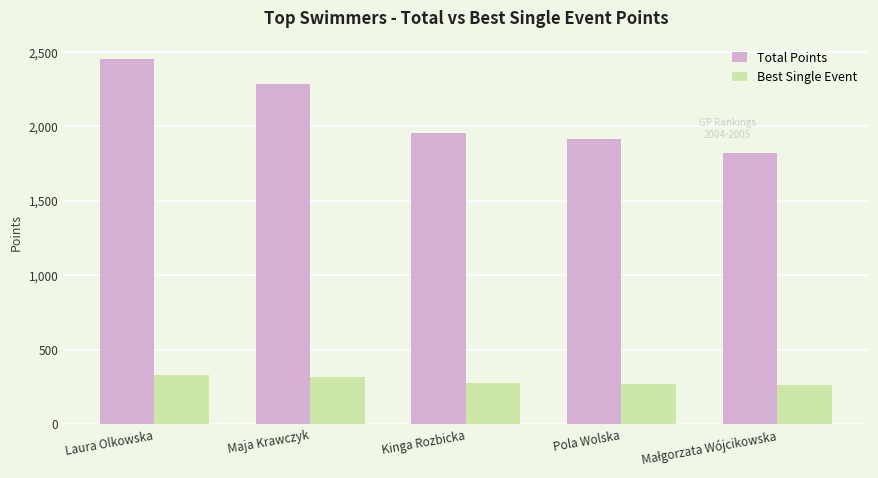

Rank the series by their average value, from highest to lowest.

Total Points, Best Single Event